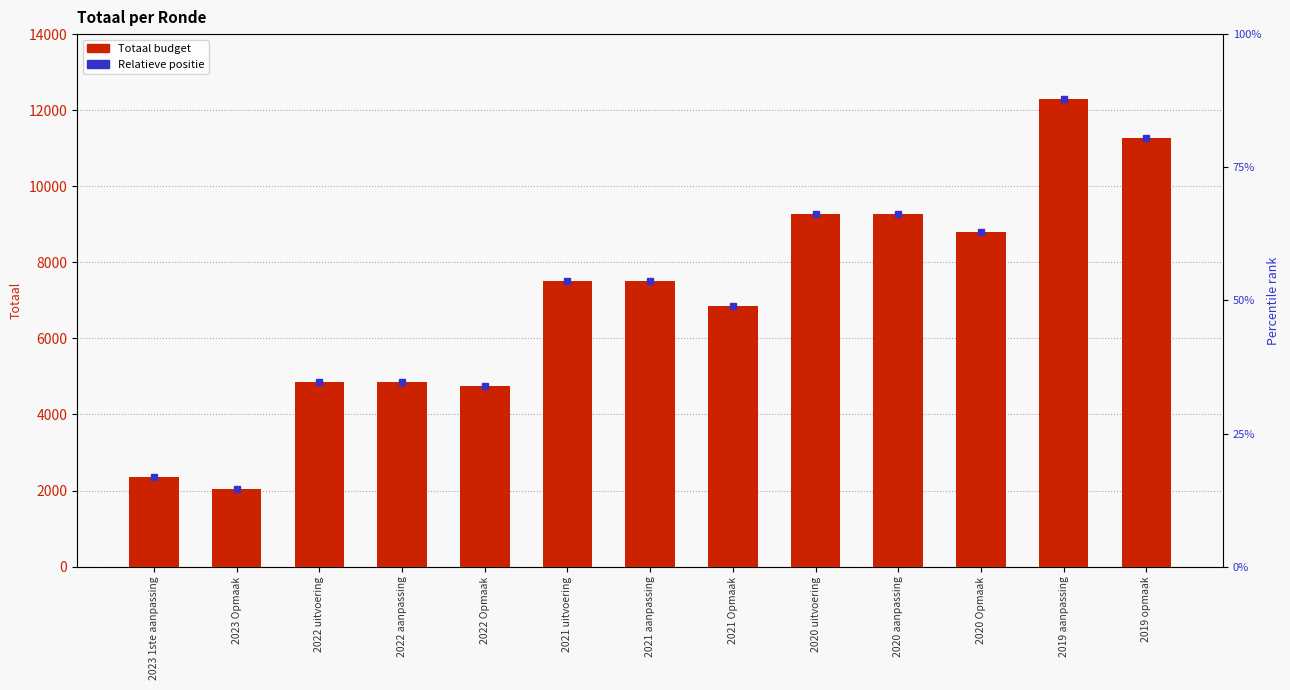

Where is the data nearest to the value 7162?

2021 Opmaak